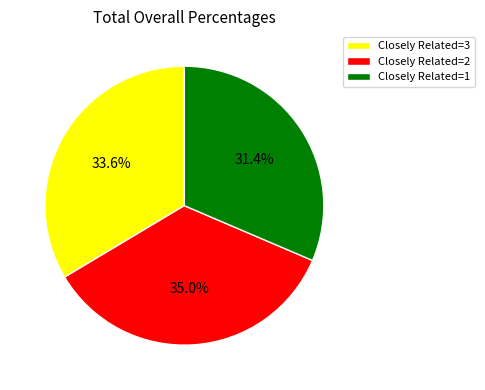

Is Closely Related=3 the majority of the pie?

No